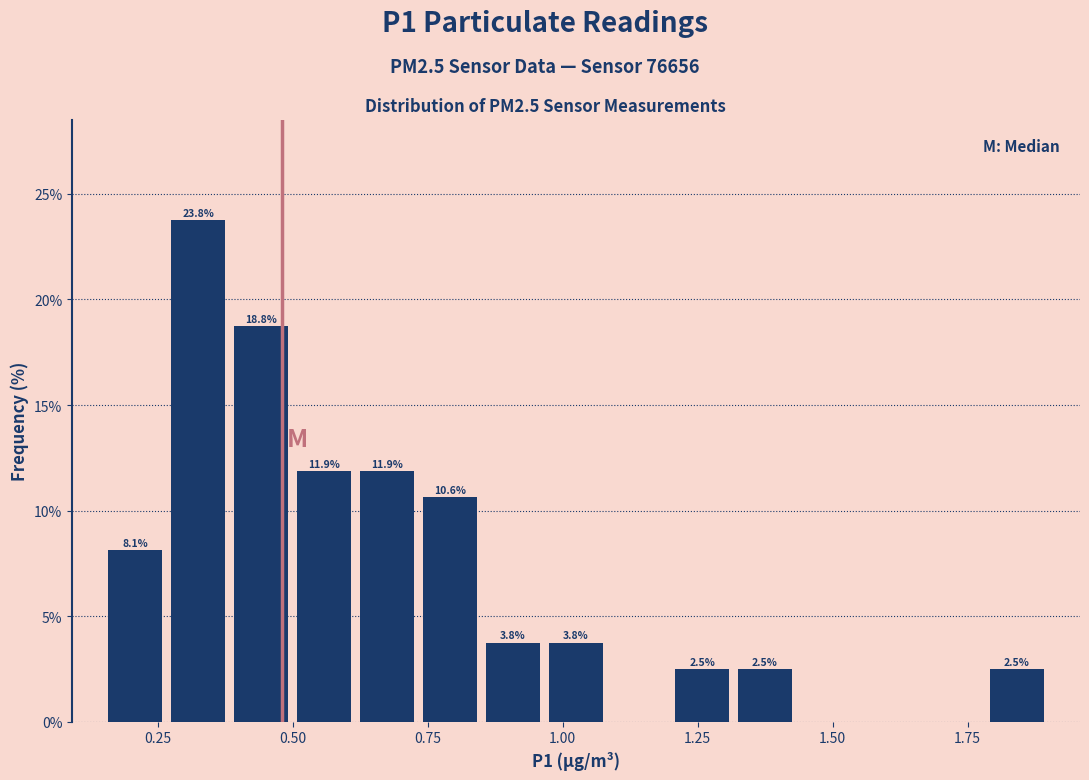

Around what value on the x-axis is the tallest bar? Give the approximate position of its centre, as read against the axis.

0.35